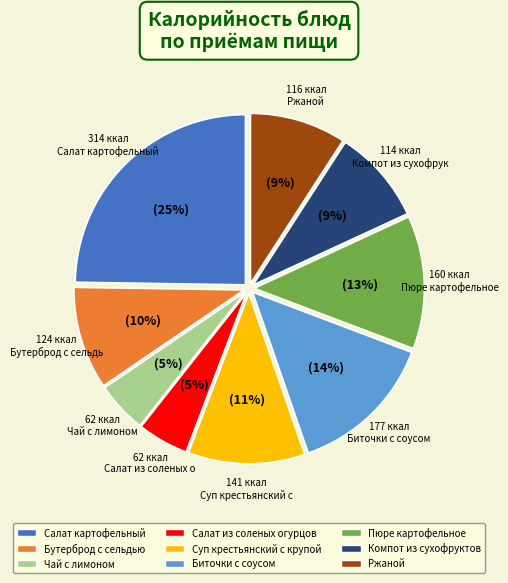

Combined, do Ржаной and Бутерброд с сельдью account for over 50%?

No